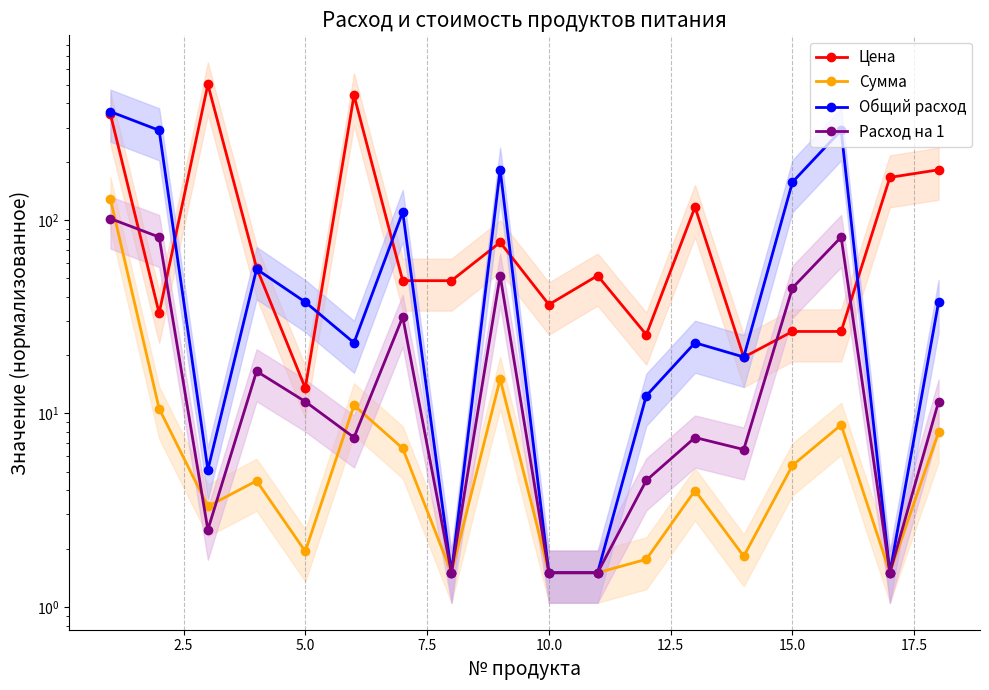

What is the highest value of the Цена series?

501.5